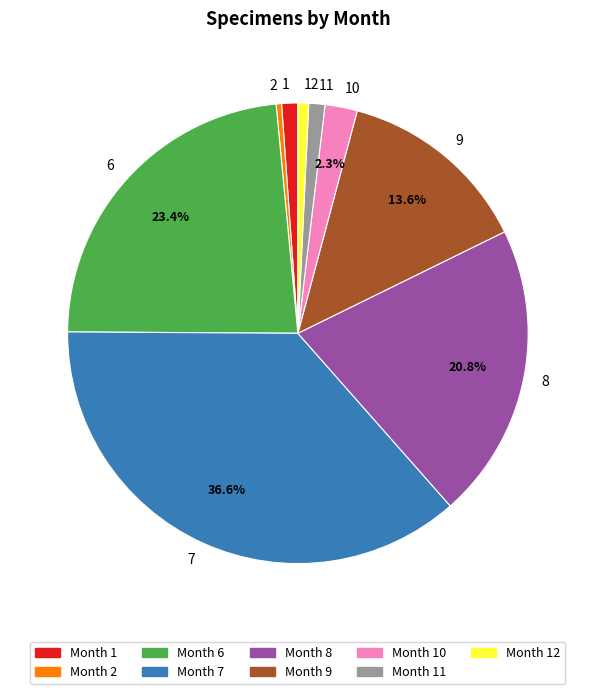

Does any single category account for the majority?

No